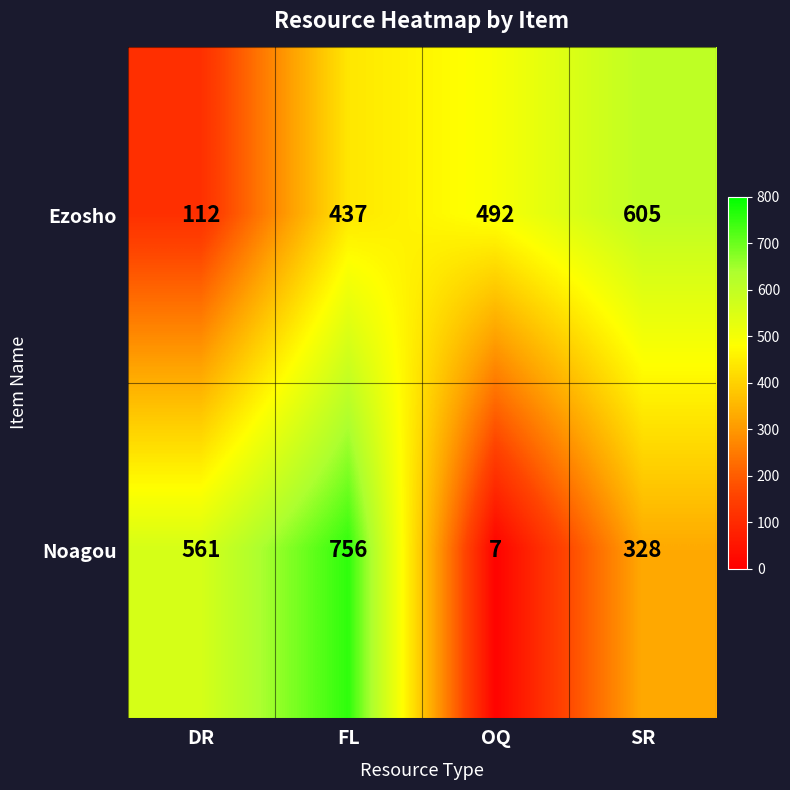

What is the sum of the Noagou values at DR and OQ?

568